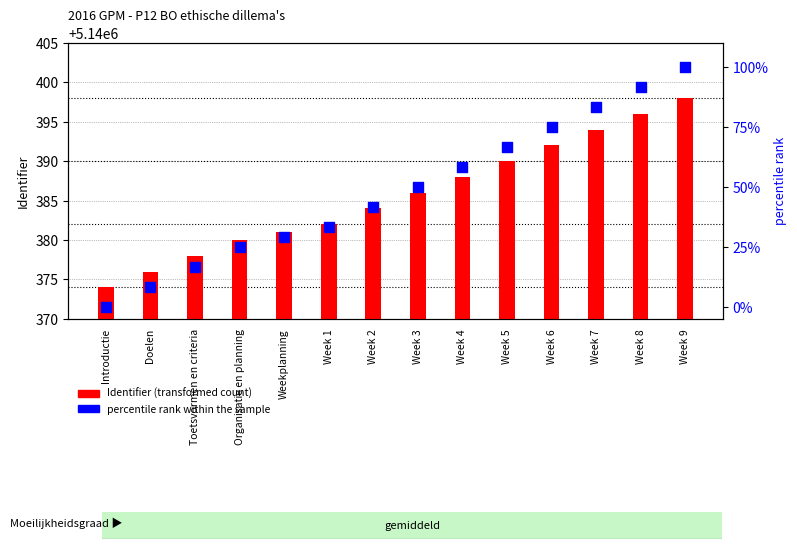

What are all the series names shown in the legend?

Identifier (transformed count), percentile rank within the sample